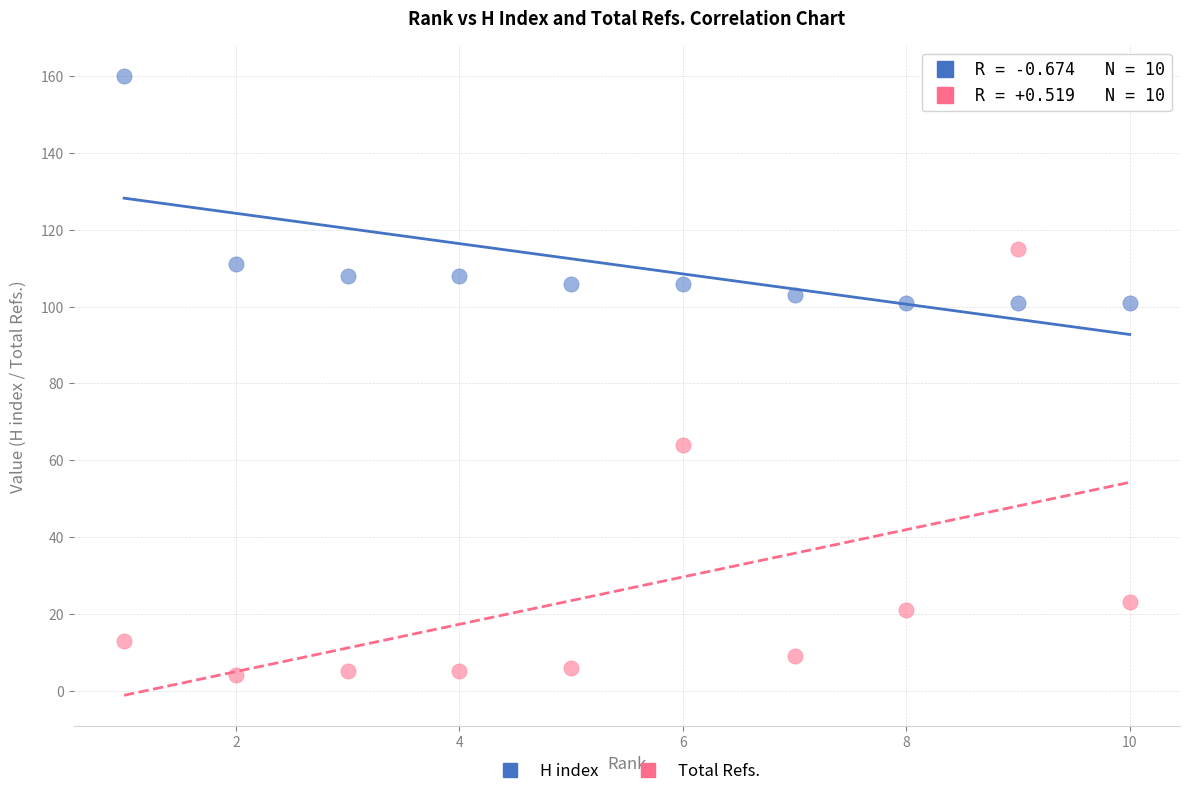

Which series contains the lowest Y value?

Total Refs.